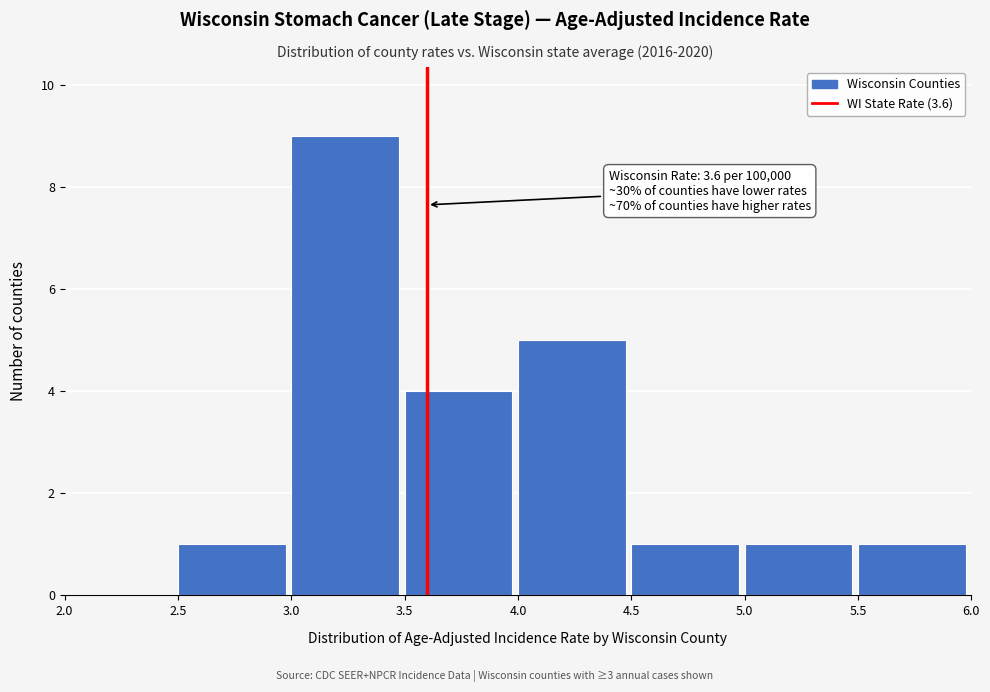

Which range on the x-axis has the tallest bar?

3.0 to 3.5